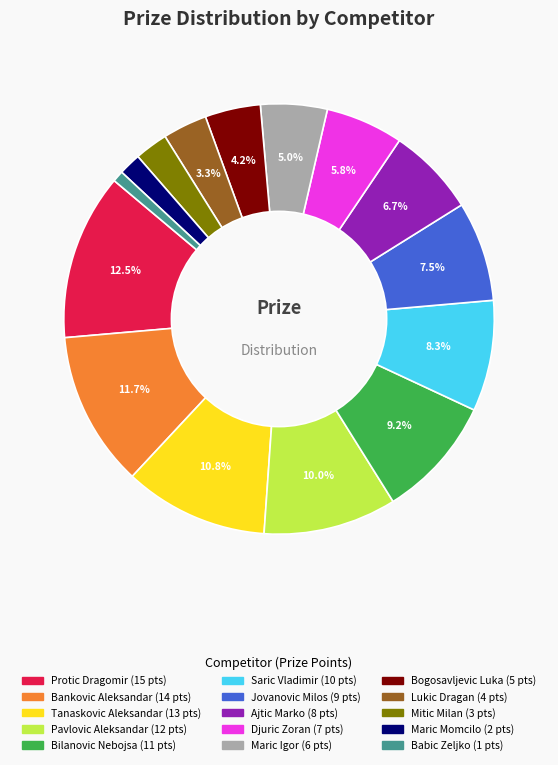

Combined, what portion of the pie is Ajtic Marko and Djuric Zoran?

12.5%